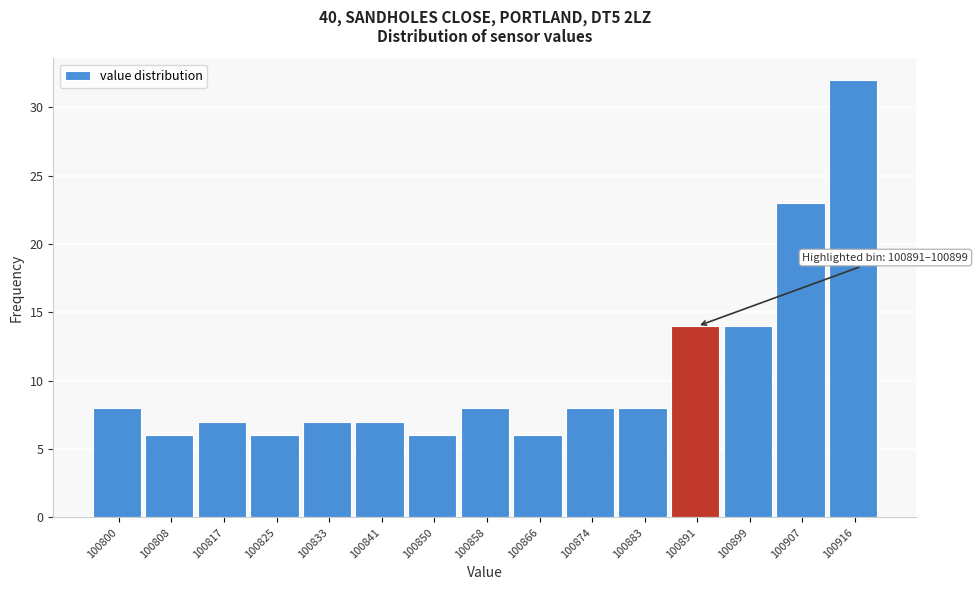

Reading right to left, what are all the values shown in this chart?

100916=32	100907=23	100899=14	100891=14	100883=8	100874=8	100866=6	100858=8	100850=6	100841=7	100833=7	100825=6	100817=7	100808=6	100800=8